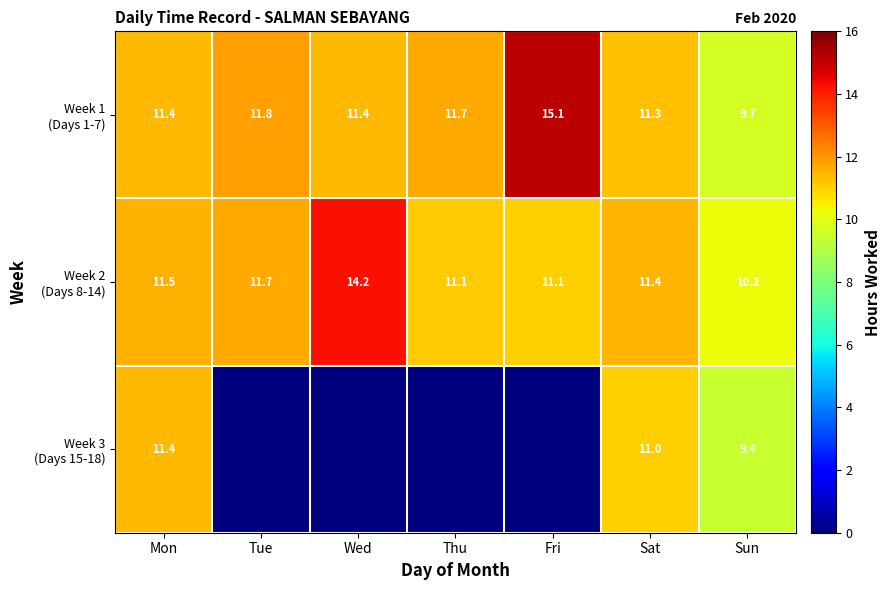

Is the value of Week 1 (Days 1-7) at Wed greater than the value of Week 3 (Days 15-18) at Sun?

Yes